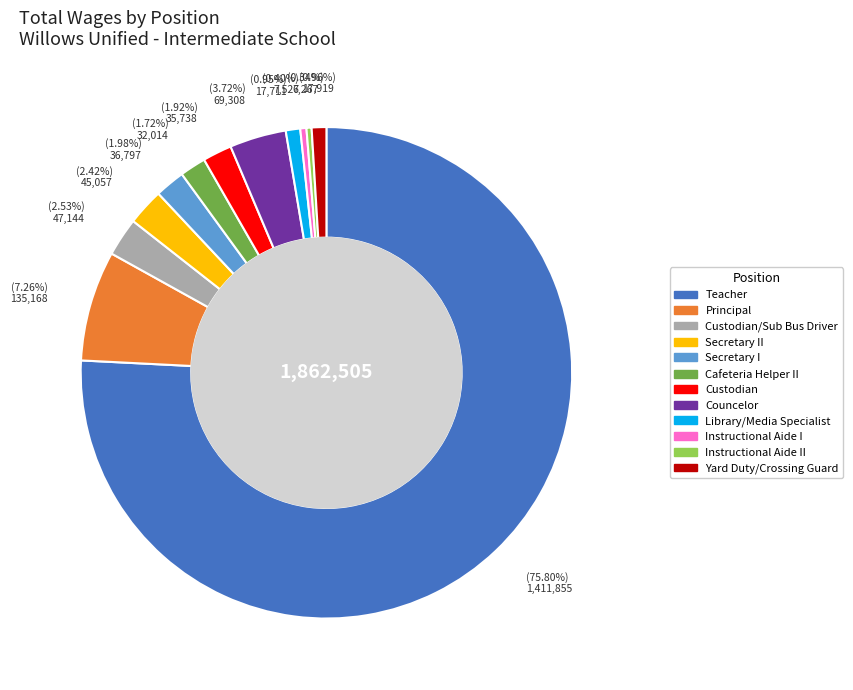

To the nearest percent, what is the difference between the Library/Media Specialist and Teacher slice percentages?

75%